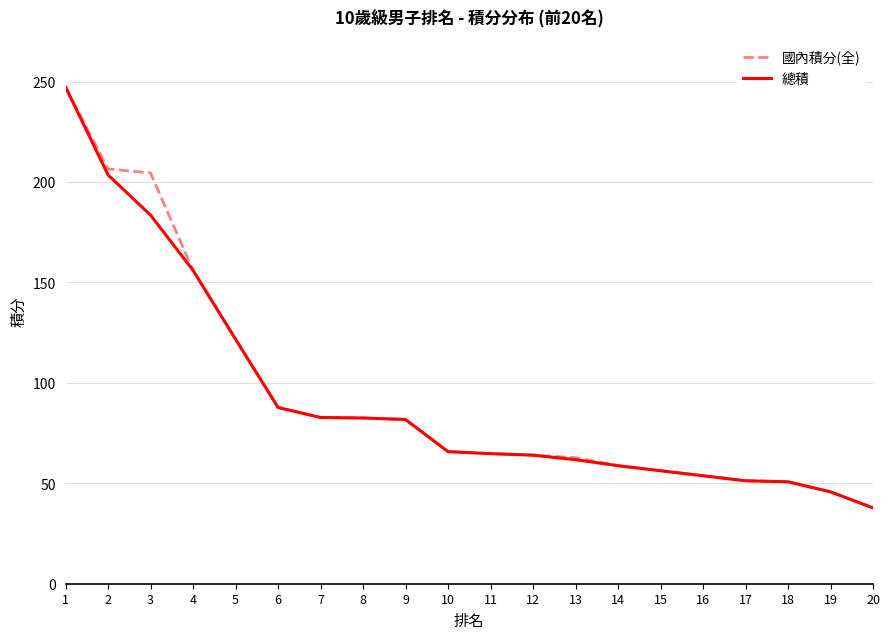

Does the chart have visible grid lines?

Yes